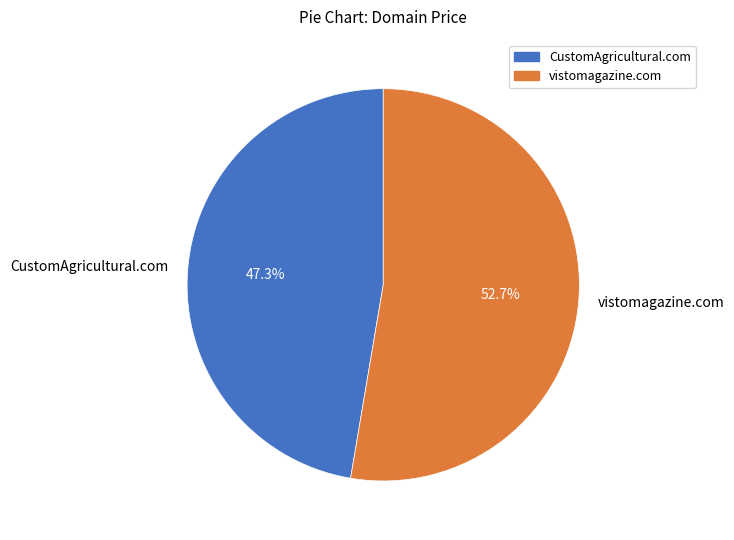

Count the number of slices in the pie.

2